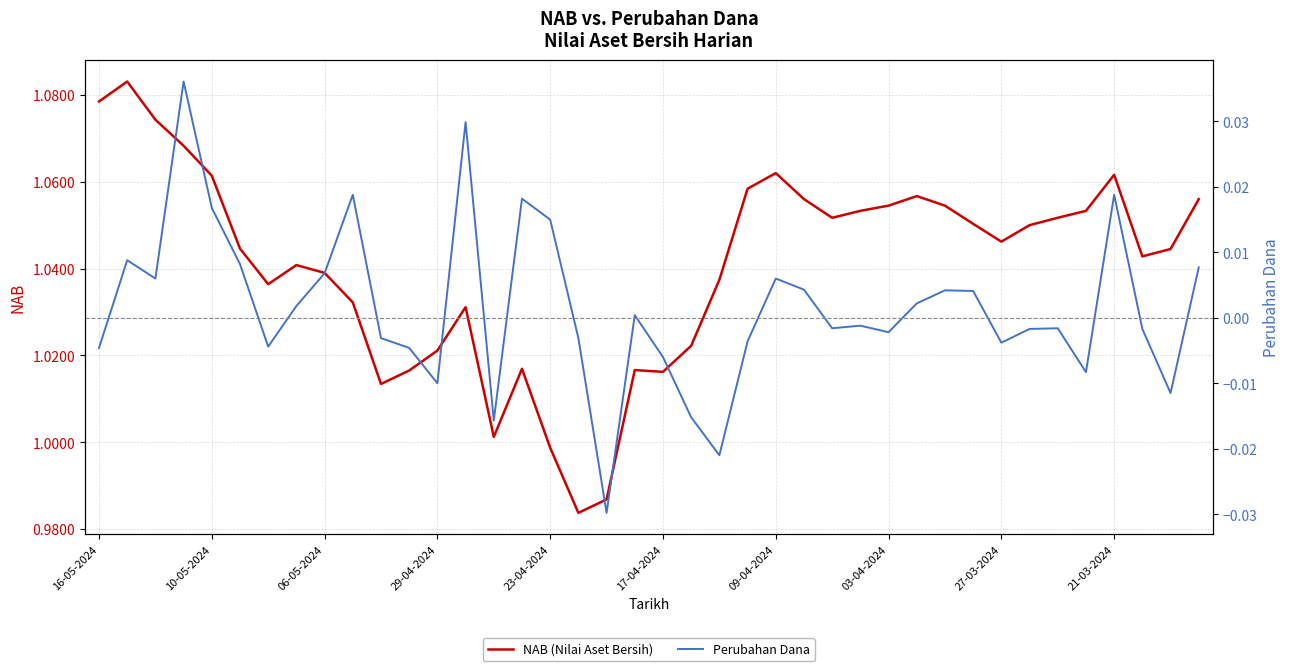

At which label does NAB (Nilai Aset Bersih) first exceed 1?

16-05-2024